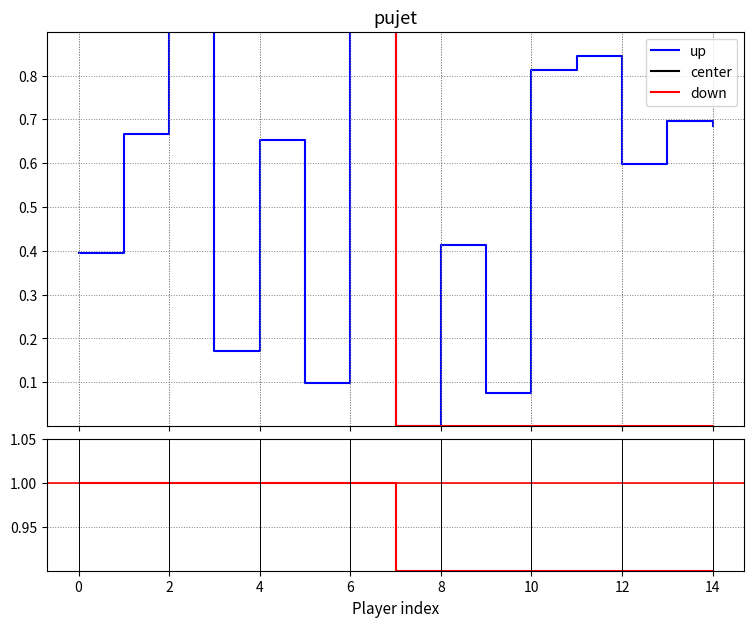

True or false: down and up cross at least once.

False